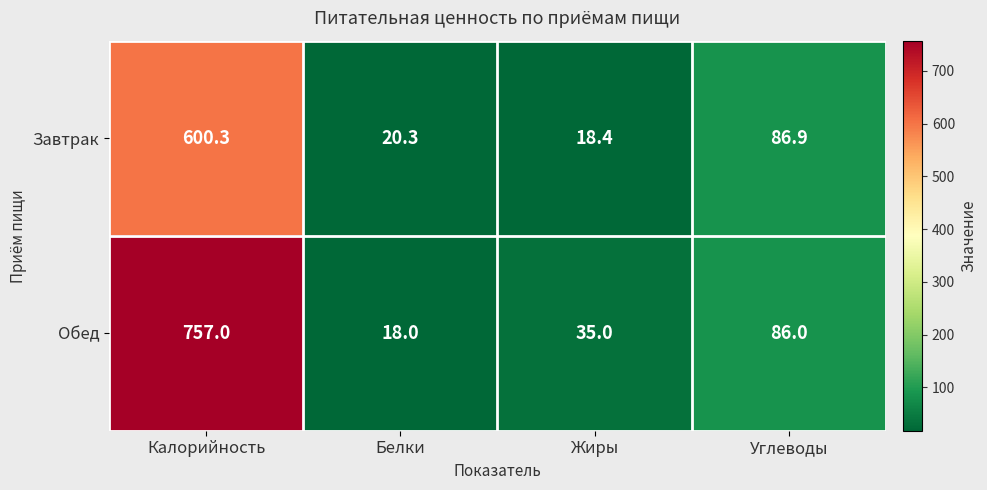

What is the total value across all series at Жиры?

53.4